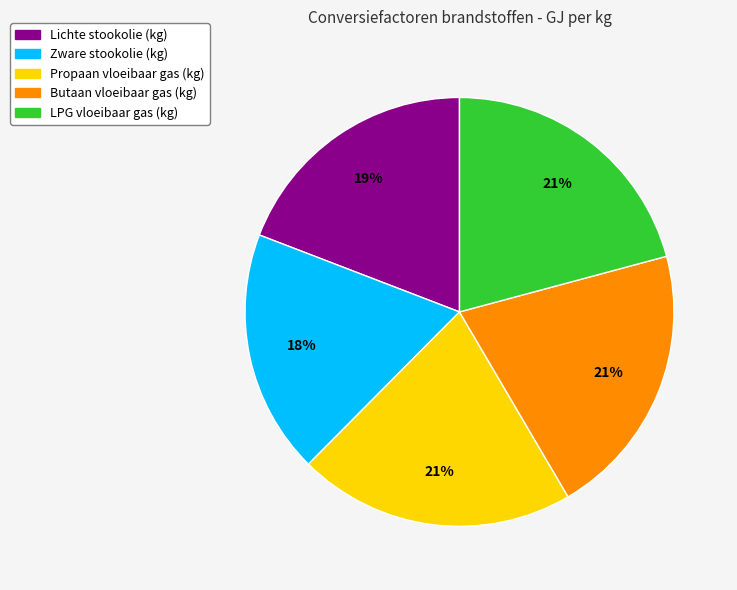

Count the number of slices in the pie.

5